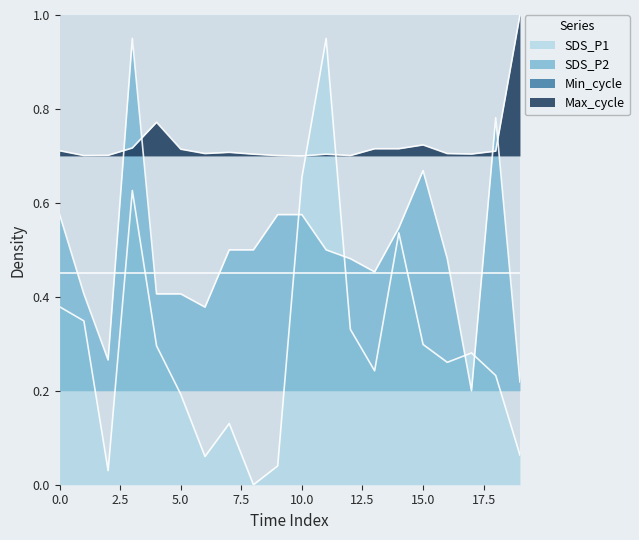

The Max_cycle series shows 0.7 at 06:00. True or false?

True